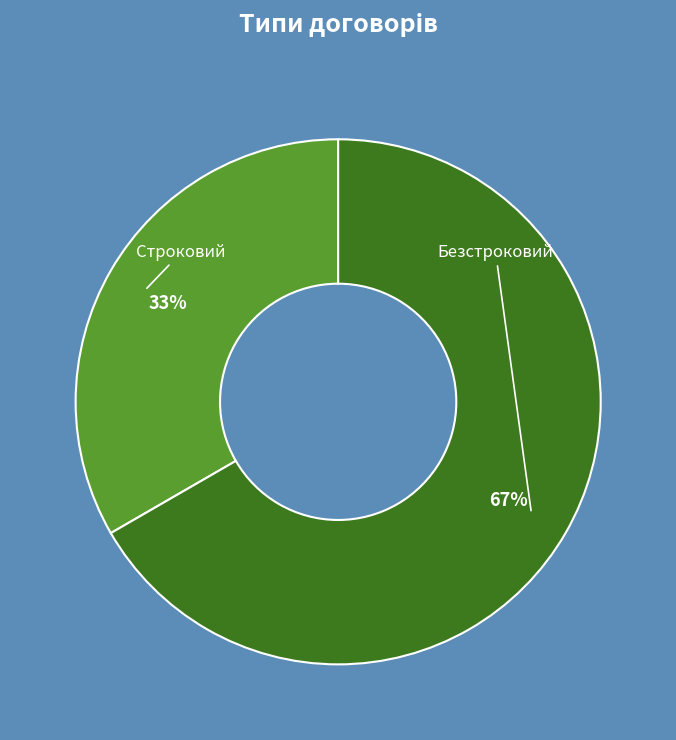

To the nearest percent, what is the average slice percentage?

50%